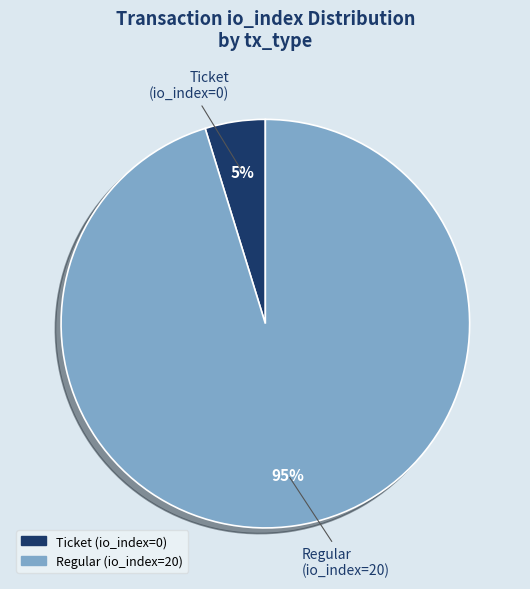

To the nearest percent, what is the average slice percentage?

50%